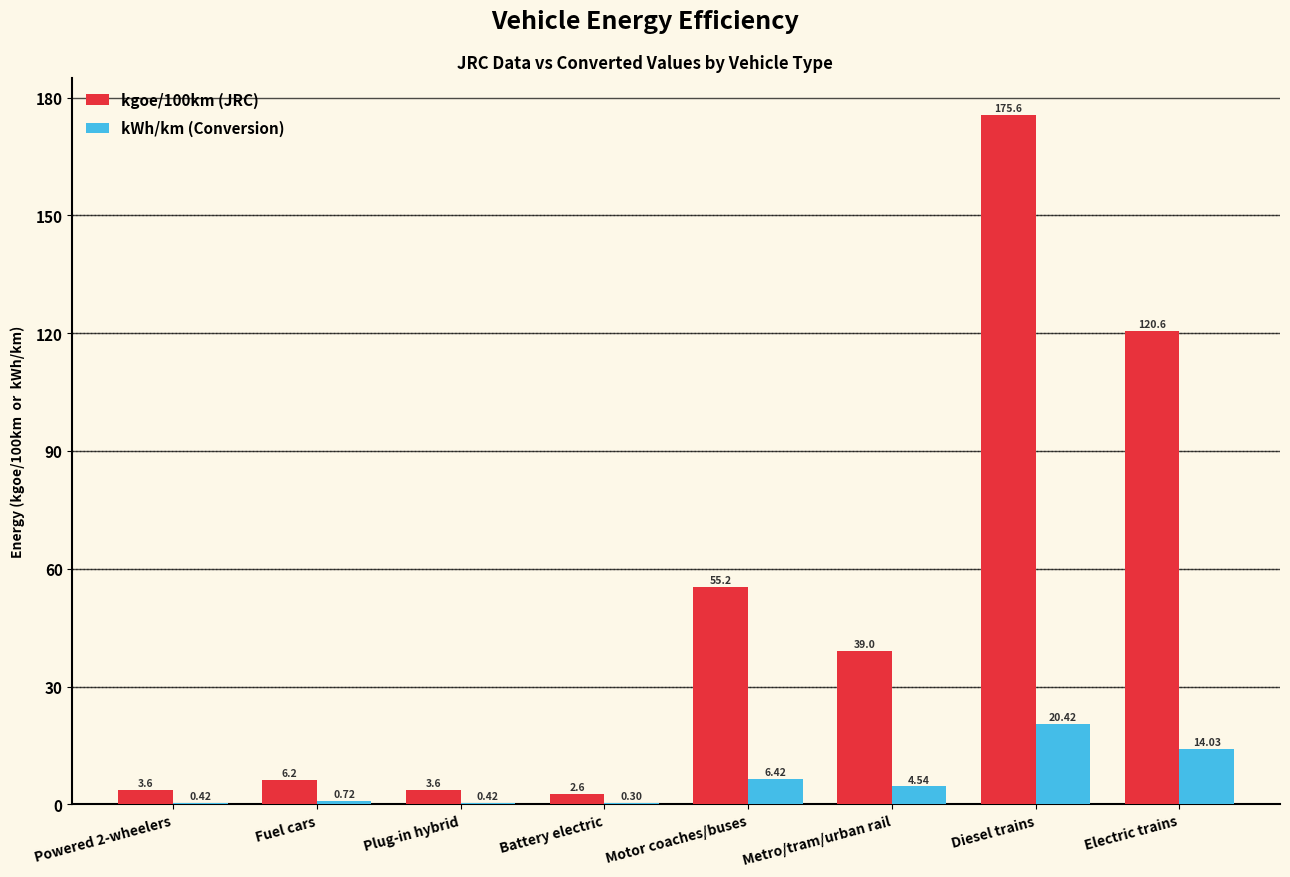

At which label does kWh/km (Conversion) first exceed 4?

Motor coaches/buses